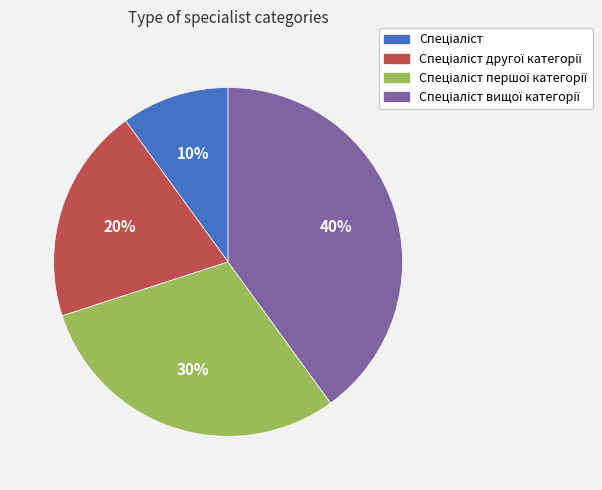

How many slices are in this pie chart?

4